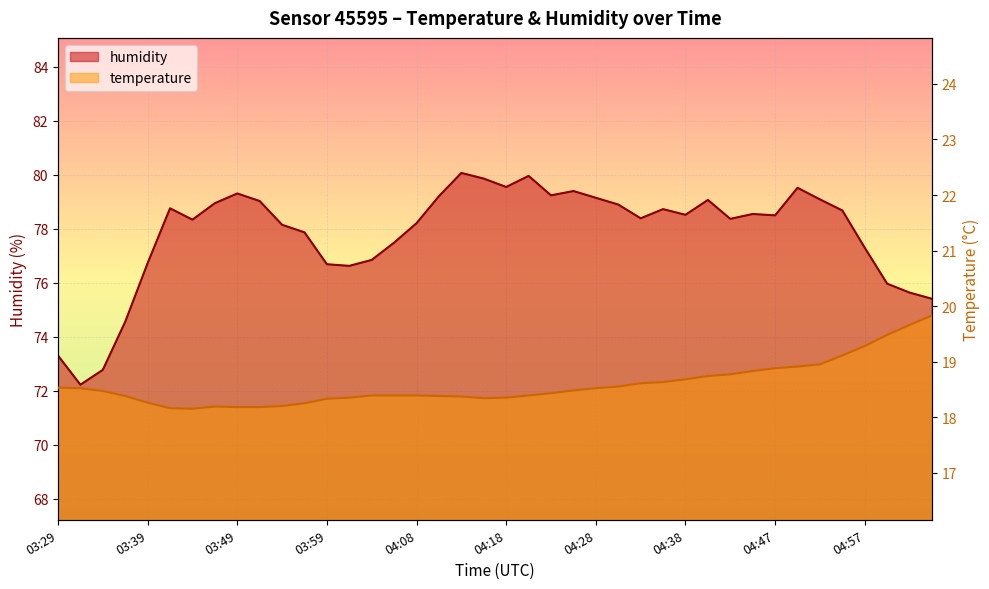

Is it true that humidity equals 123.5 at 03:34?

False